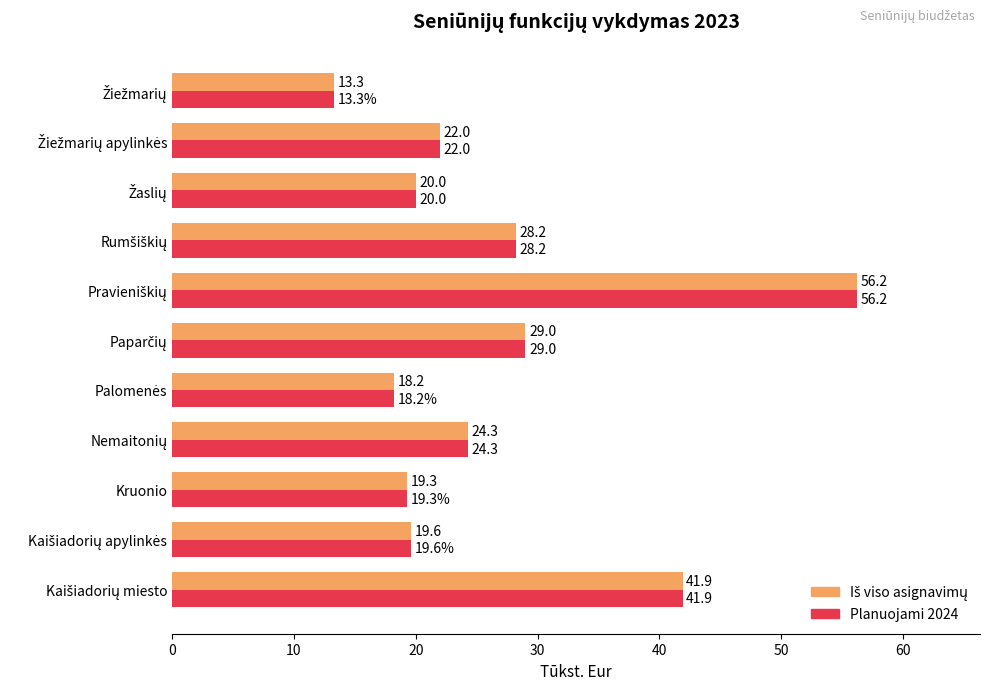

What is the sum of all Planuojami 2024 values?

292.0